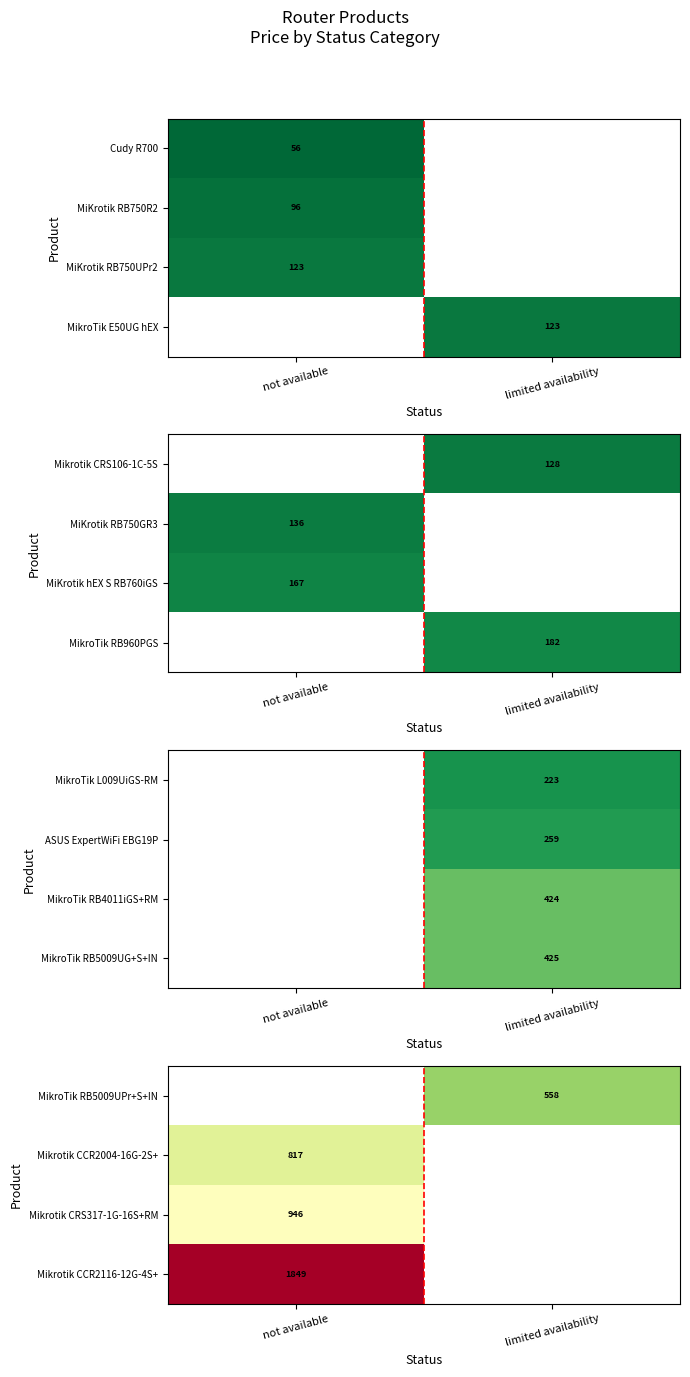

The Mikrotik CCR2004-16G-2S+ series shows 530 at not available. True or false?

False